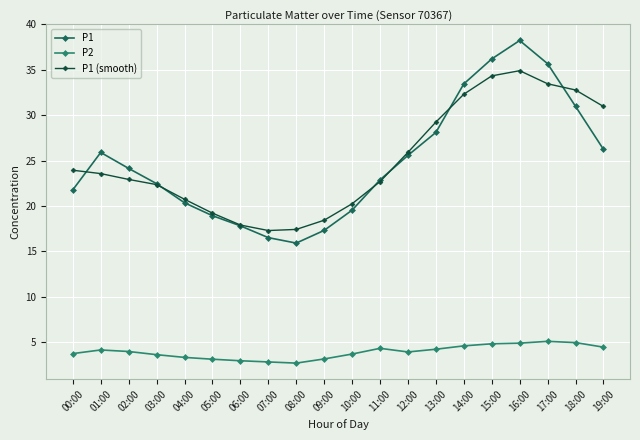

What is the smallest value displayed?

2.7